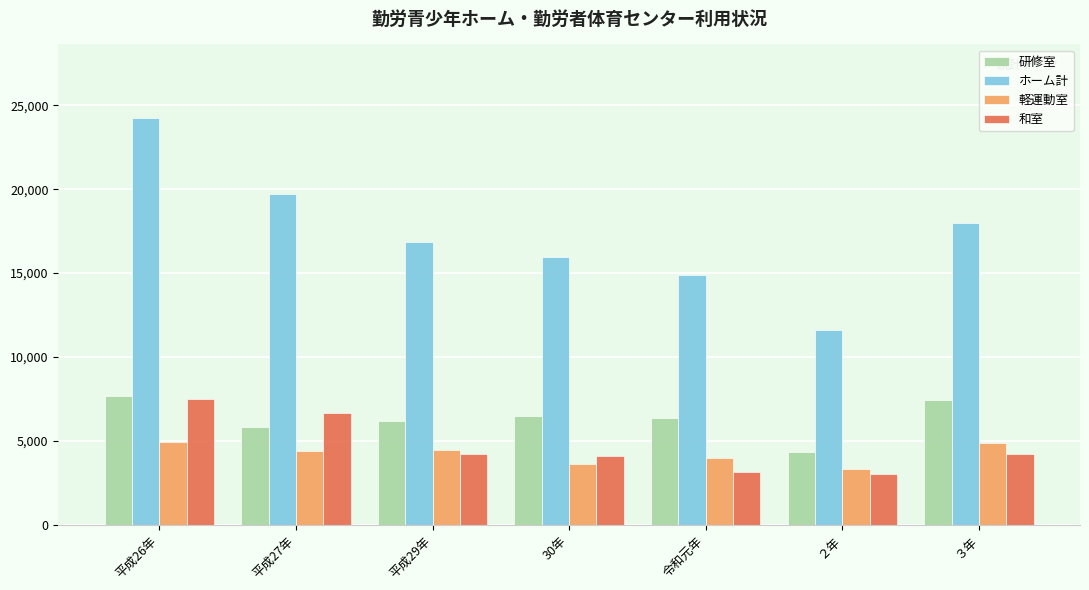

Which series has the widest spread of values?

ホーム計